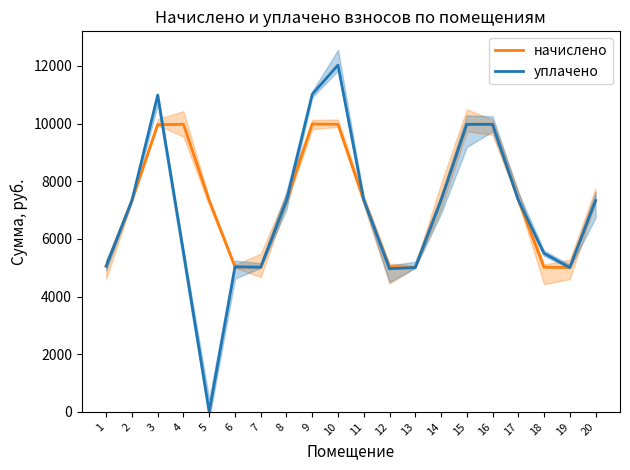

Which series ends up on top after the final intersection of уплачено and начислено?

начислено